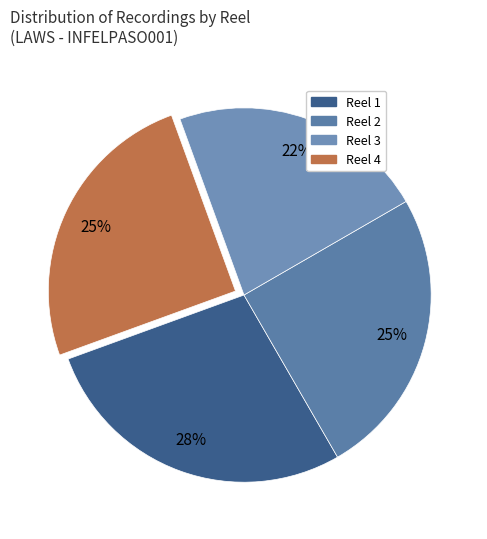

Rank the categories by value from highest to lowest.

Reel 1, Reel 2, Reel 4, Reel 3